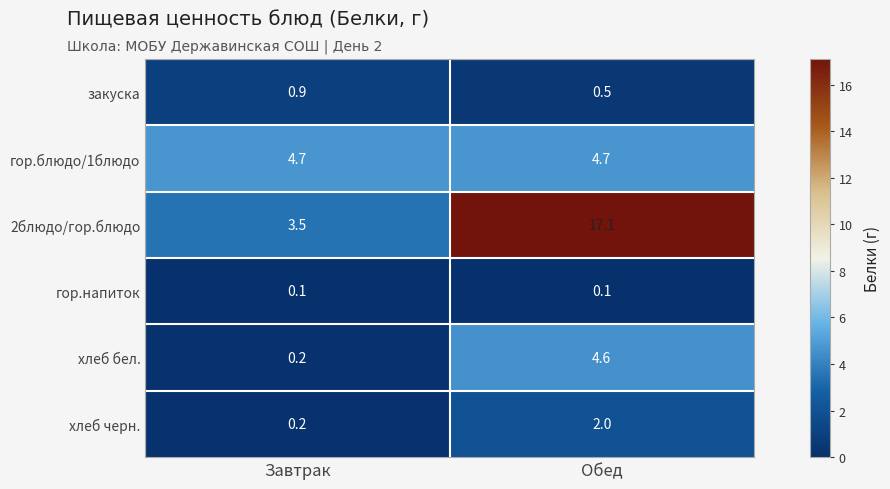

What is the average value of the 2блюдо/гор.блюдо series?

10.3